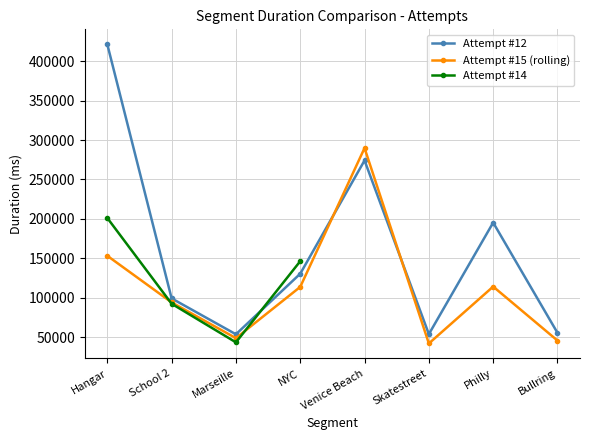

True or false: Attempt #15 (rolling) has a value of 41863 at Skatestreet.

True